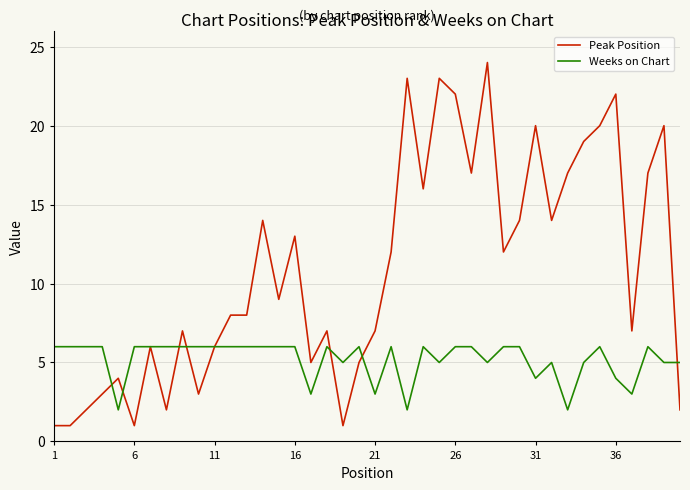

Which series has the largest total across all categories?

Peak Position